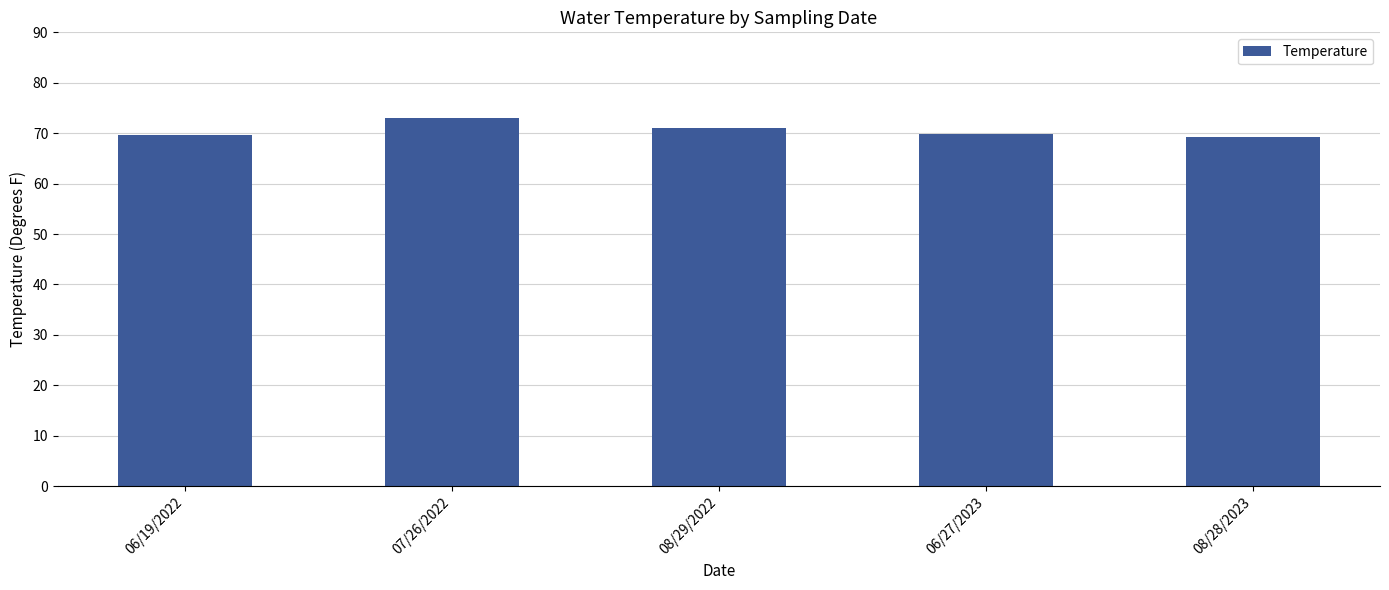

What is the greatest value displayed?

73.0